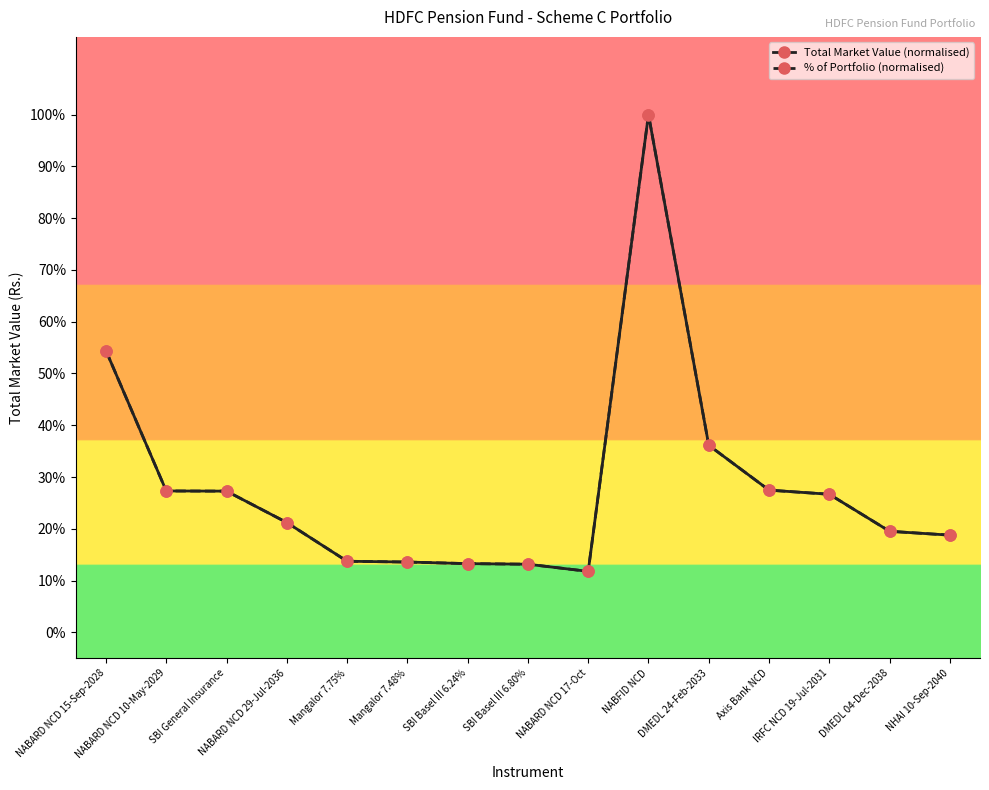

Where is the first local maximum for % of Portfolio (normalised)?

NABFID NCD